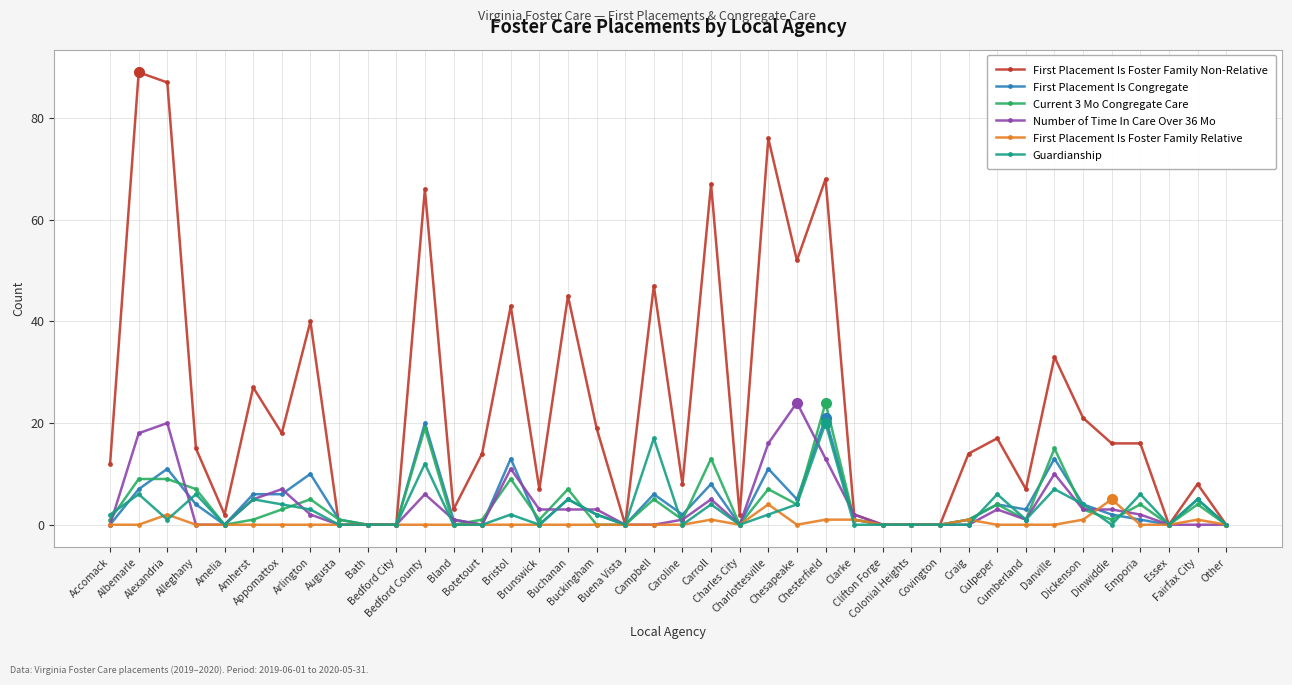

How many data points does each series have?

40